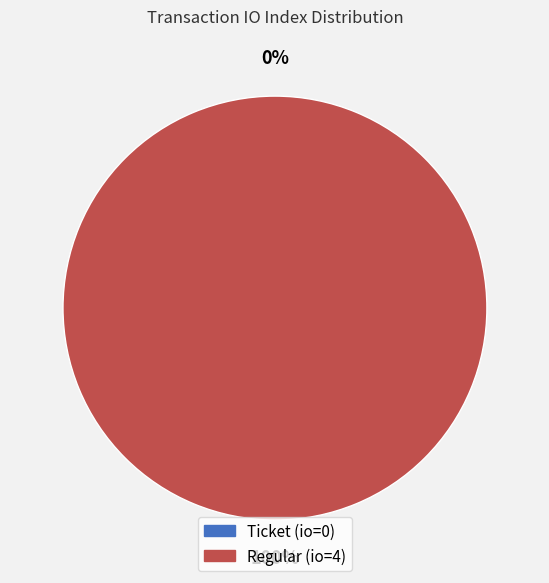

What is the smallest slice in the pie chart?

Ticket (io=0)